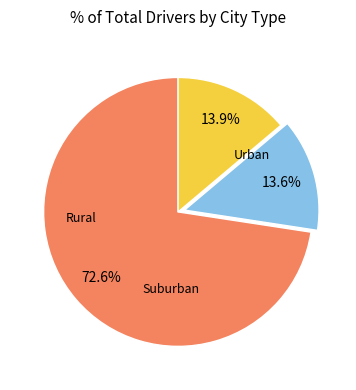

Does any single category account for the majority?

Yes